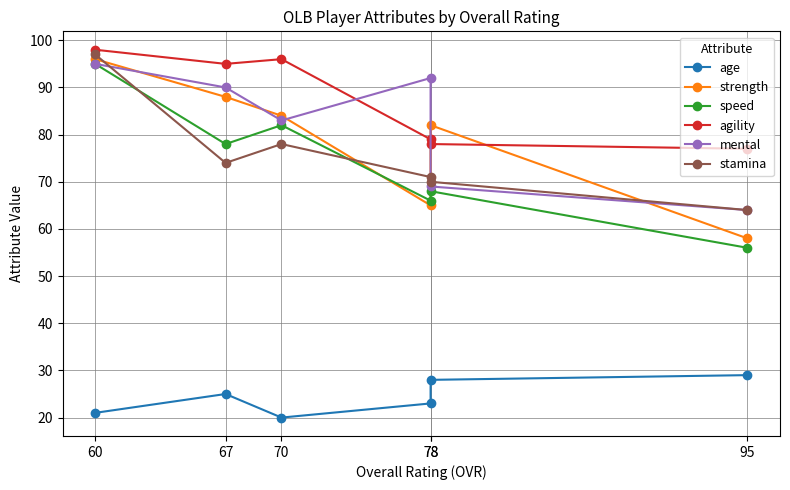

Reading left to right, what are all the values shown in this chart?

age: 60=21	67=25	70=20	78=23	78=28	95=29
strength: 60=96	67=88	70=84	78=65	78=82	95=58
speed: 60=95	67=78	70=82	78=66	78=68	95=56
agility: 60=98	67=95	70=96	78=79	78=78	95=77
mental: 60=95	67=90	70=83	78=92	78=69	95=64
stamina: 60=97	67=74	70=78	78=71	78=70	95=64